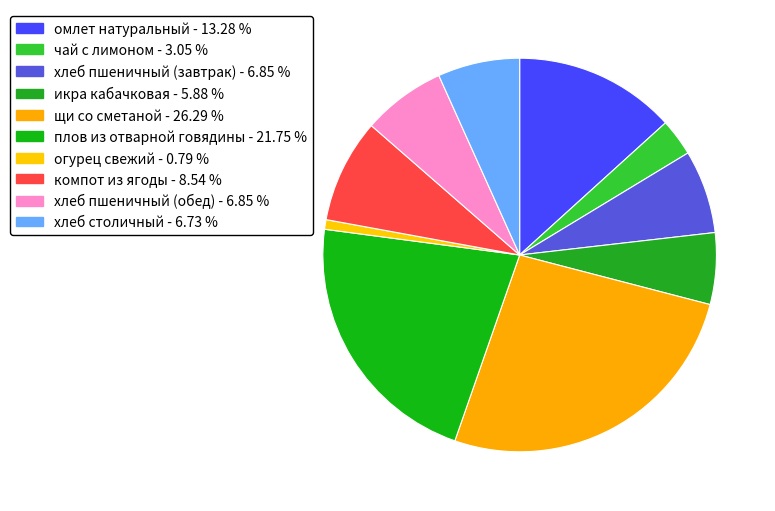

What is the smallest slice in the pie chart?

огурец свежий